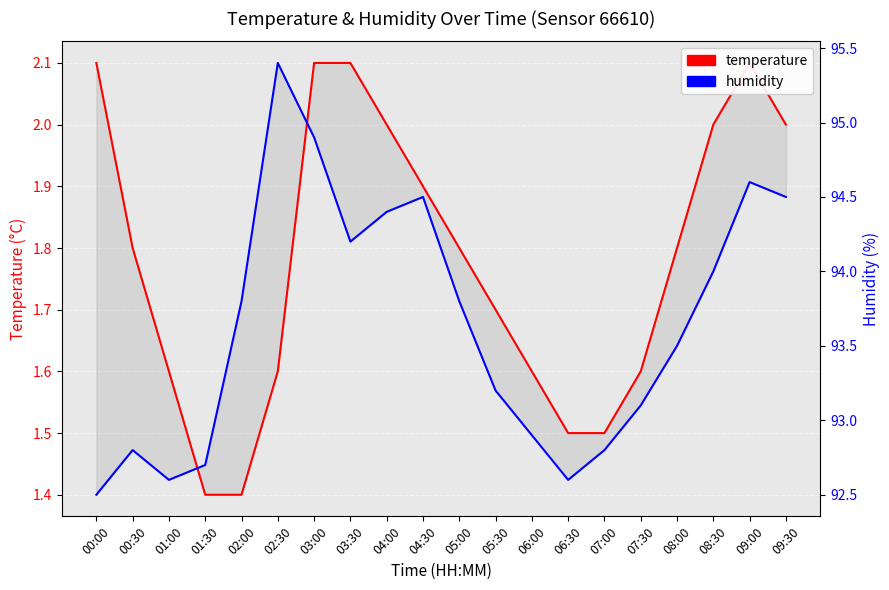

Which category has the highest value across all series?

02:30